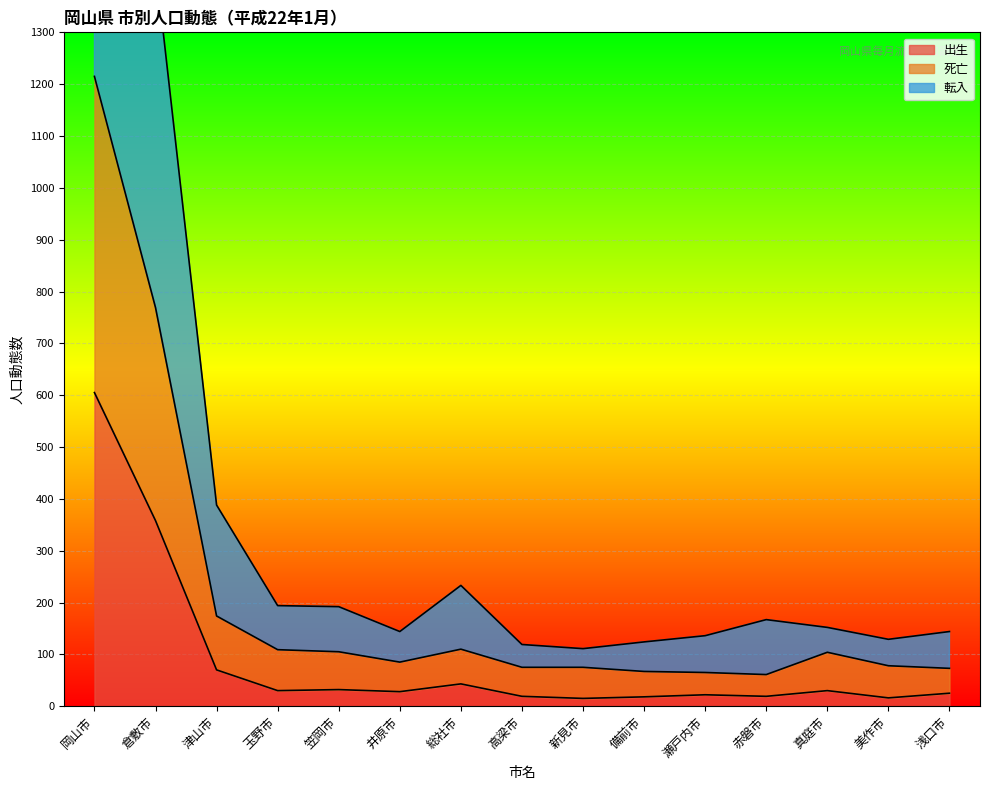

At which label is 出生 closest to 310?

倉敷市